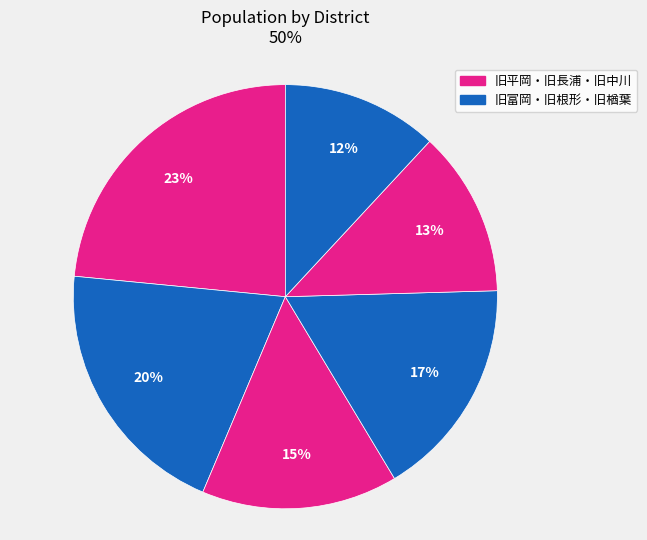

How many slices are in this pie chart?

6